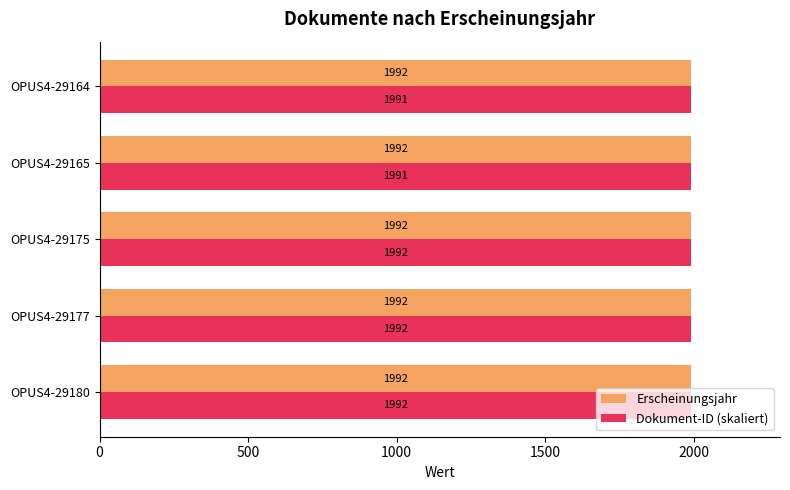

What are all the series names shown in the legend?

Erscheinungsjahr, Dokument-ID (skaliert)